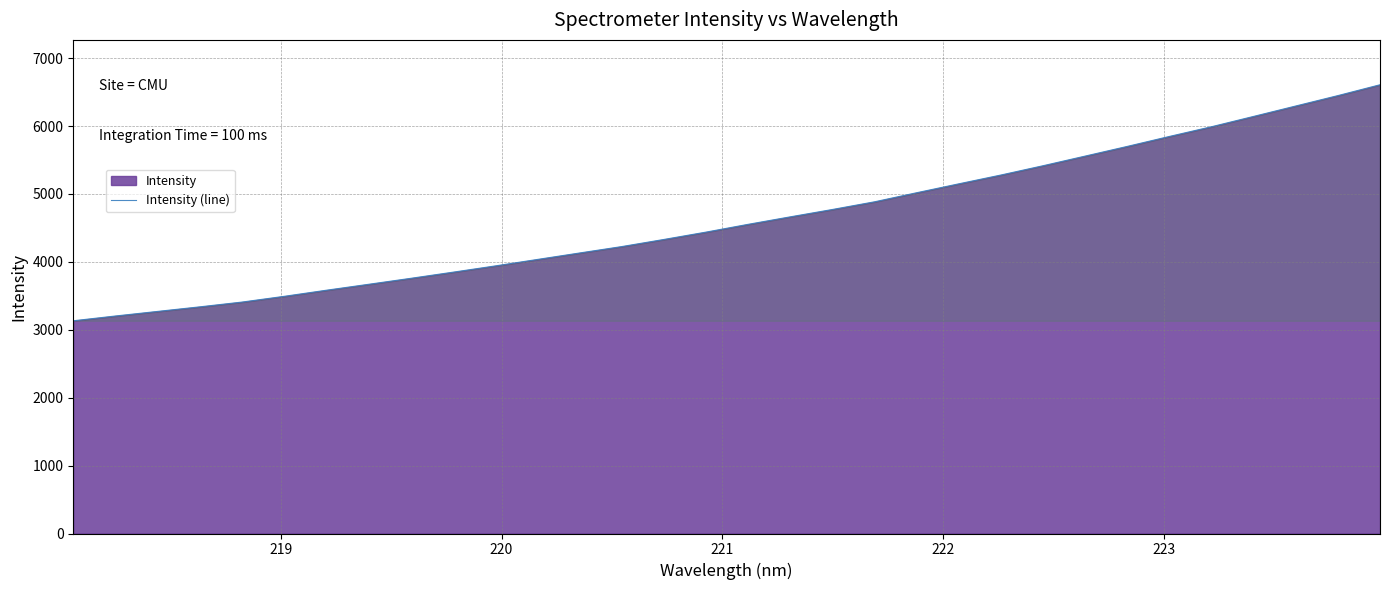

What is the maximum value shown in the chart?

6607.7